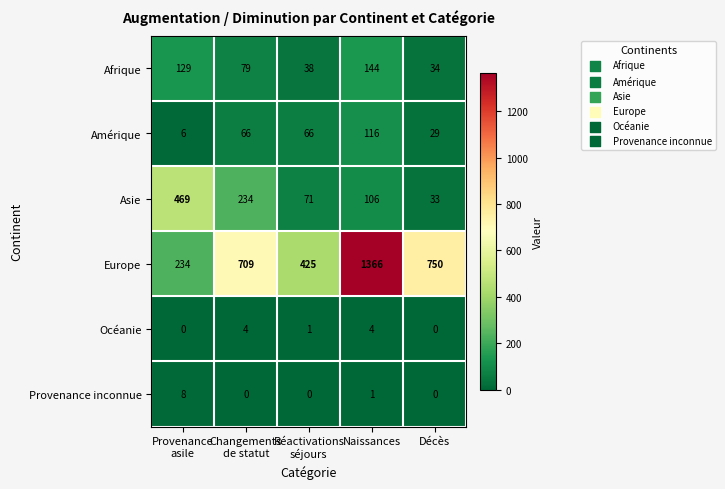

Which series changed the most between Provenance
asile and Décès?

Europe